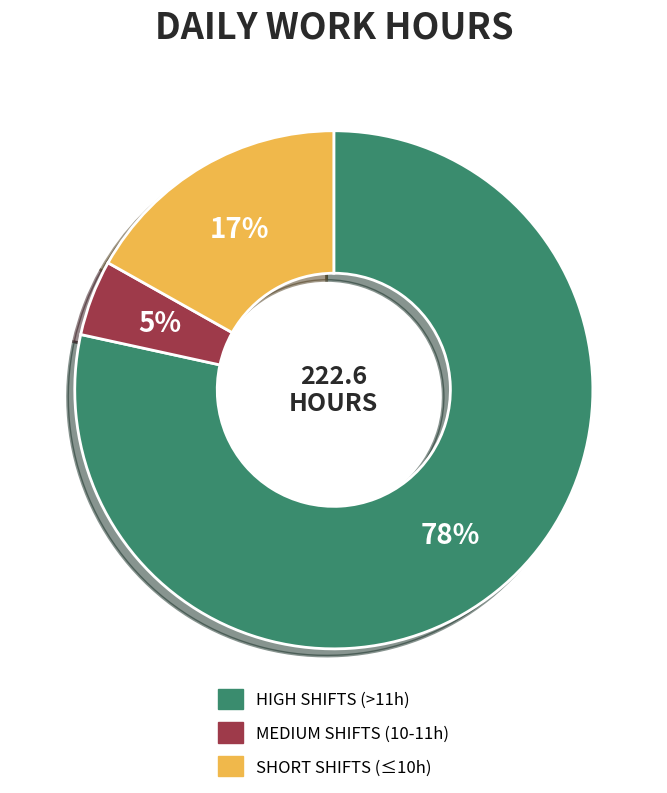

Is there any slice that represents more than half of the pie?

Yes